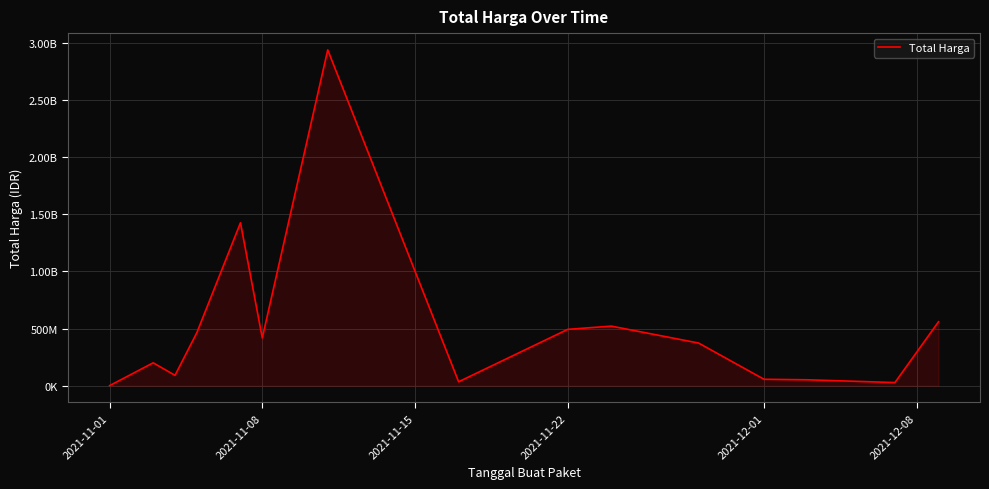

How many points are lower than both their immediate neighbors (excluding endpoints)?

4